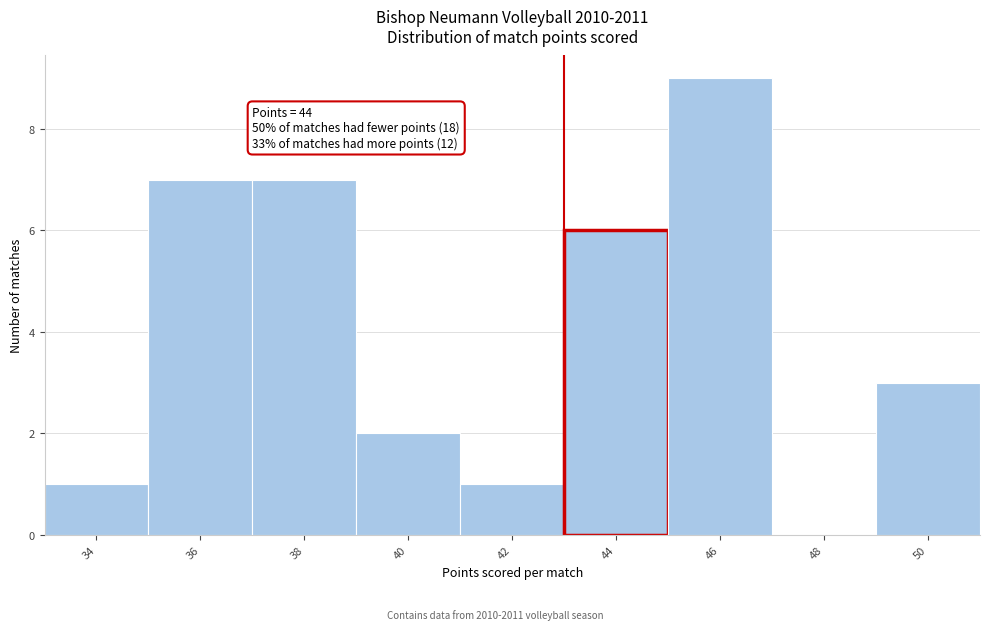

Reading right to left, what are all the values shown in this chart?

50=3	48=0	46=9	44=6	42=1	40=2	38=7	36=7	34=1